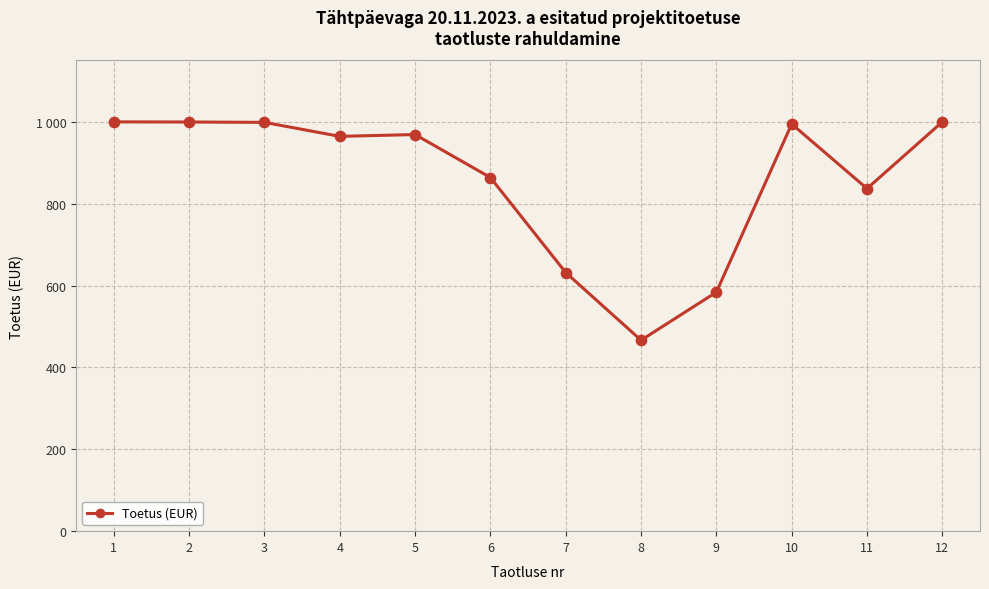

Which has a higher value, 4 or 8?

4